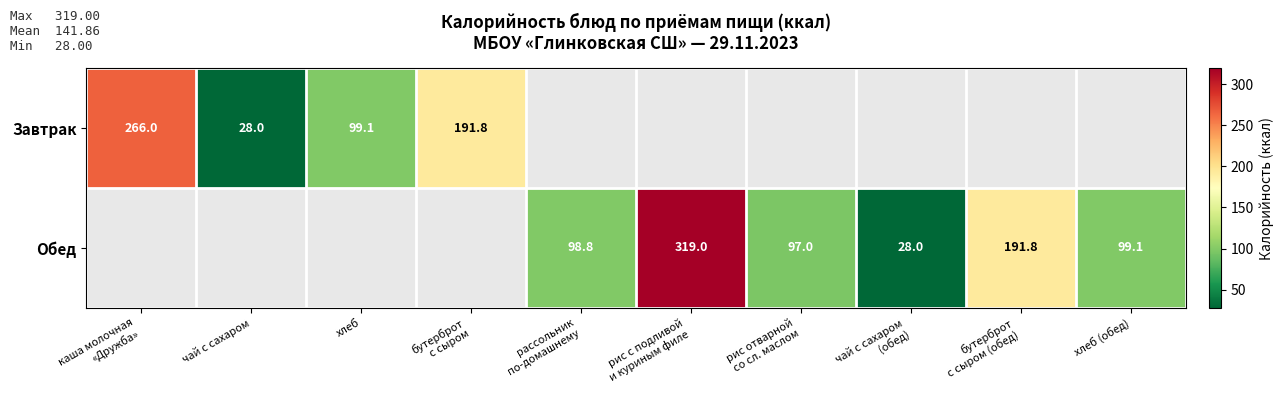

Is it true that Завтрак equals 17.7 at чай с сахаром?

False